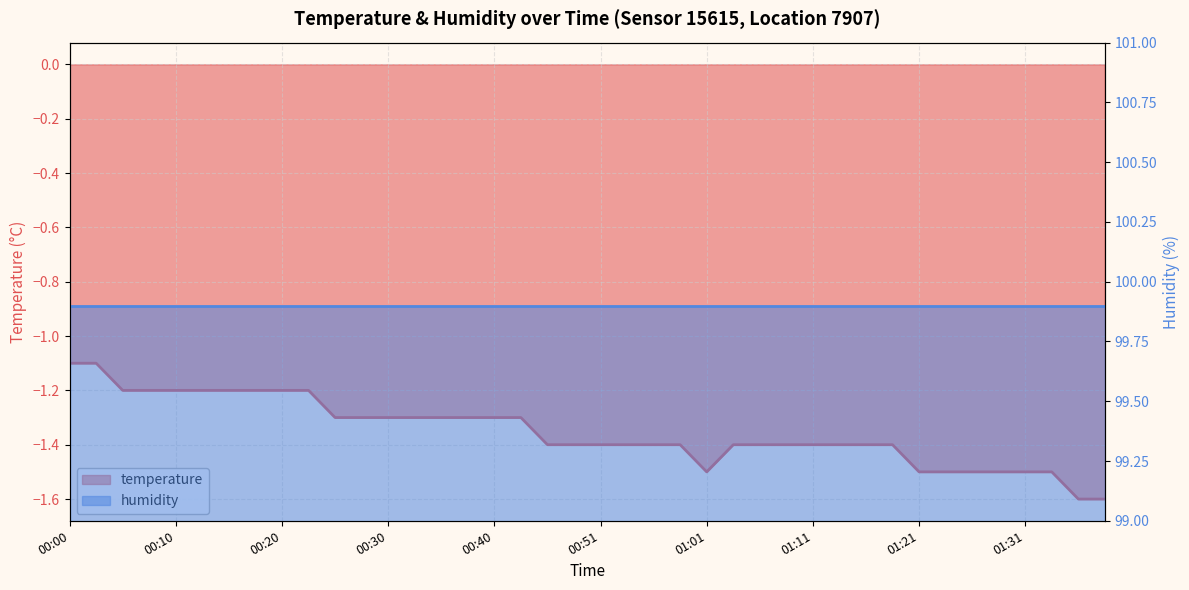

Rank the categories by value from lowest to highest.

01:36, 01:39, 01:01, 01:21, 01:24, 01:26, 01:29, 01:31, 01:34, 00:46, 00:48, 00:51, 00:53, 00:56, 00:58, 01:03, 01:06, 01:08, 01:11, 01:13, 01:16, 01:19, 00:25, 00:28, 00:30, 00:32, 00:35, 00:37, 00:40, 00:43, 00:05, 00:08, 00:10, 00:13, 00:15, 00:18, 00:20, 00:23, 00:00, 00:03